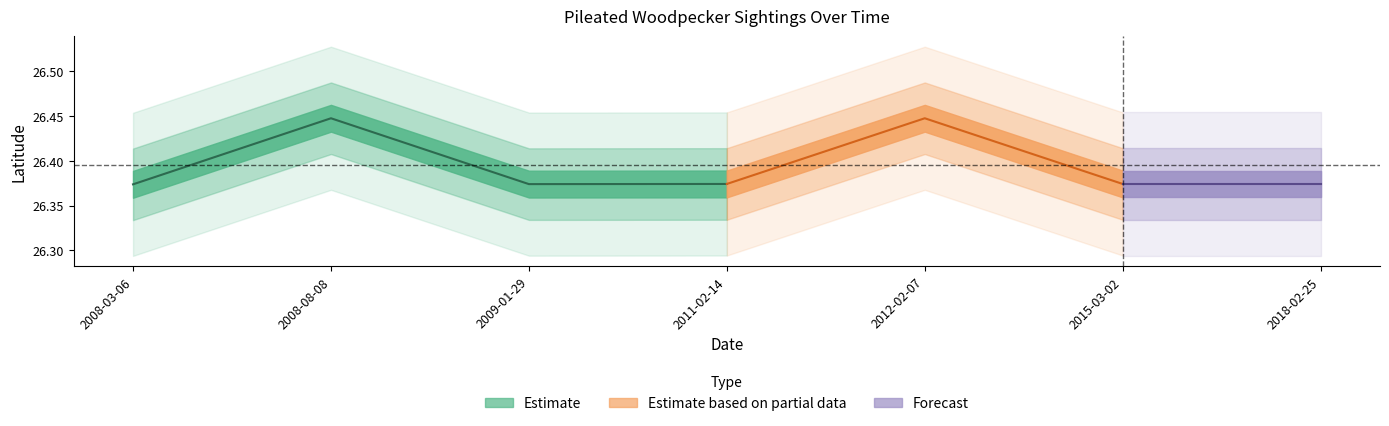

What is the minimum value for Latitude?

26.4